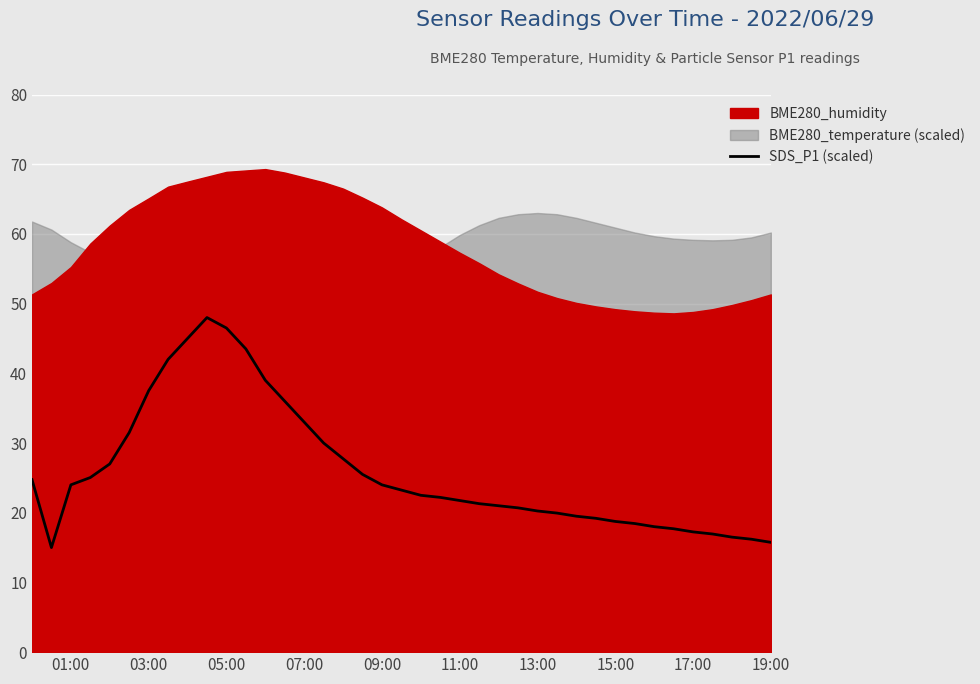

The value of SDS_P1 (scaled) at 15:00 is 18.8. True or false?

True